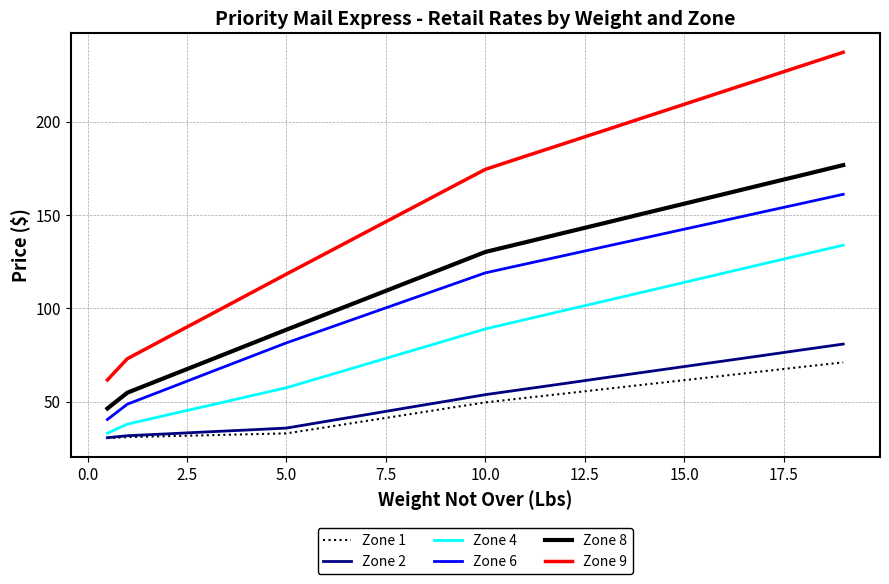

True or false: Zone 8 and Zone 4 cross at least once.

False